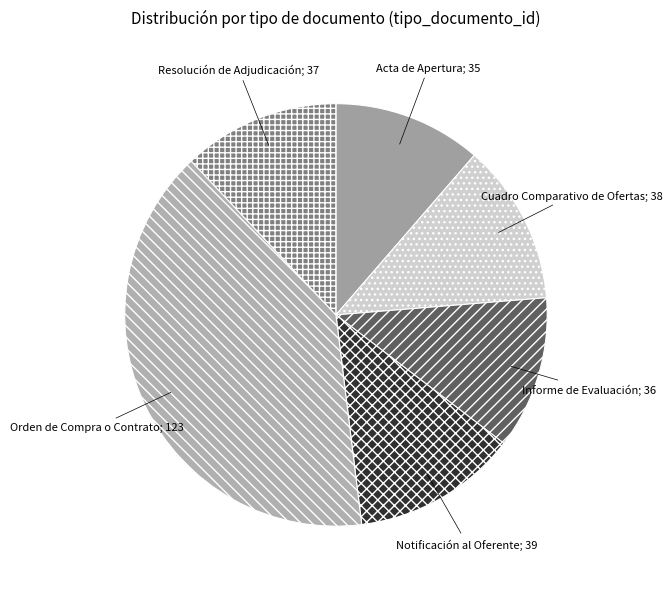

Count the number of slices in the pie.

6